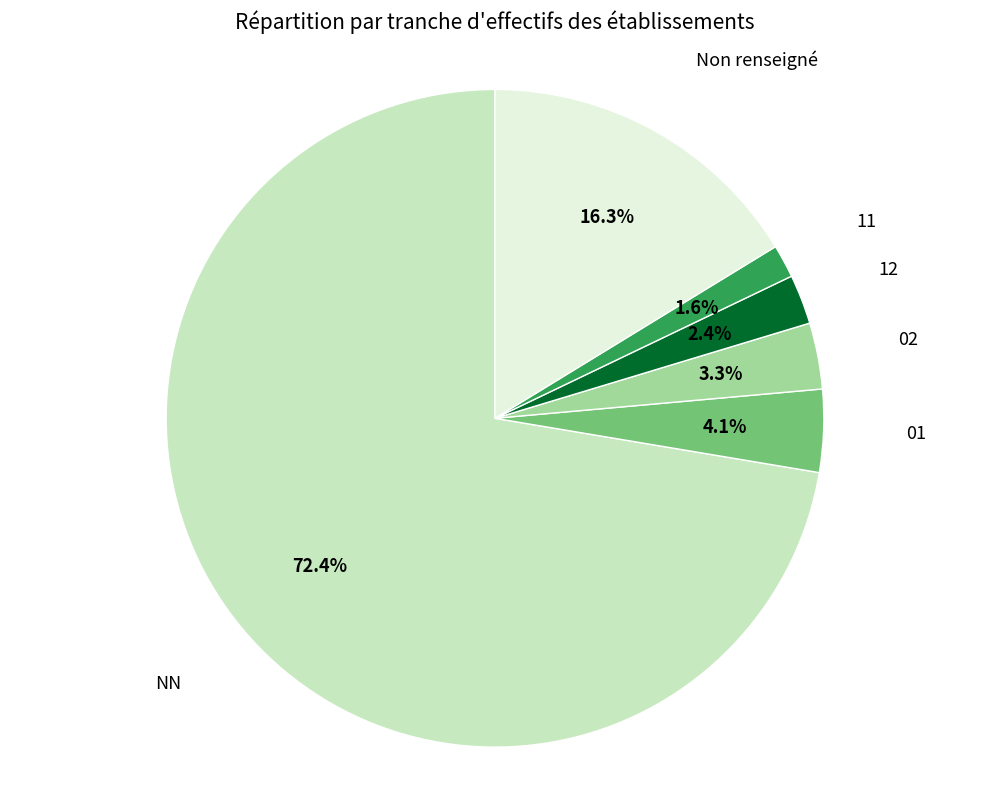

Is there a majority slice in this chart?

Yes